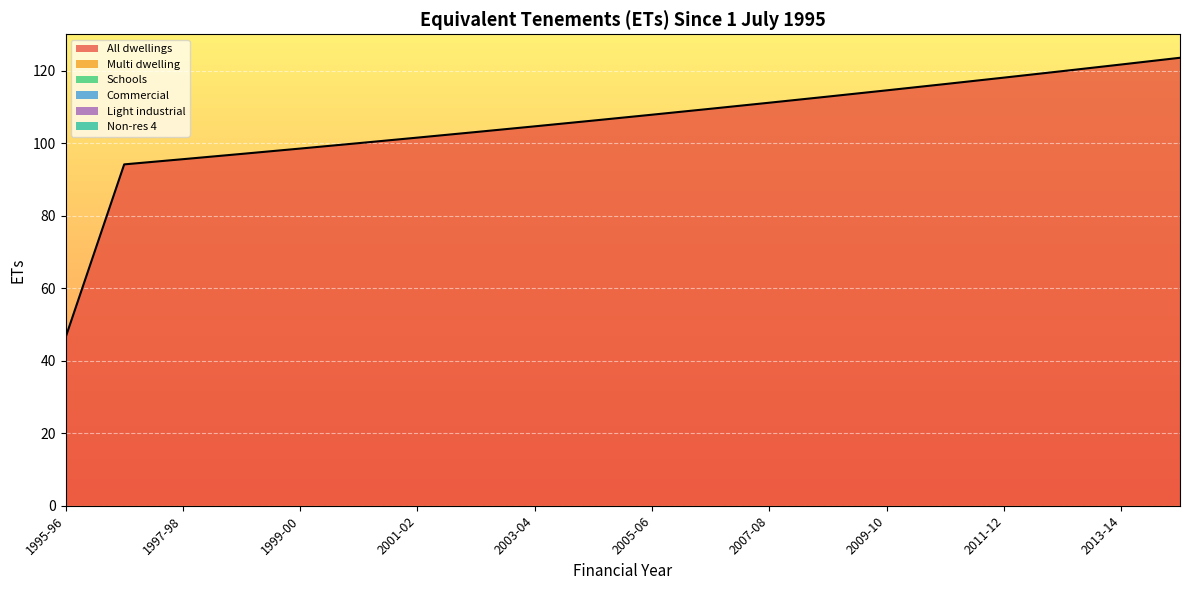

What is the label of the 8th point from the right?

2007-08